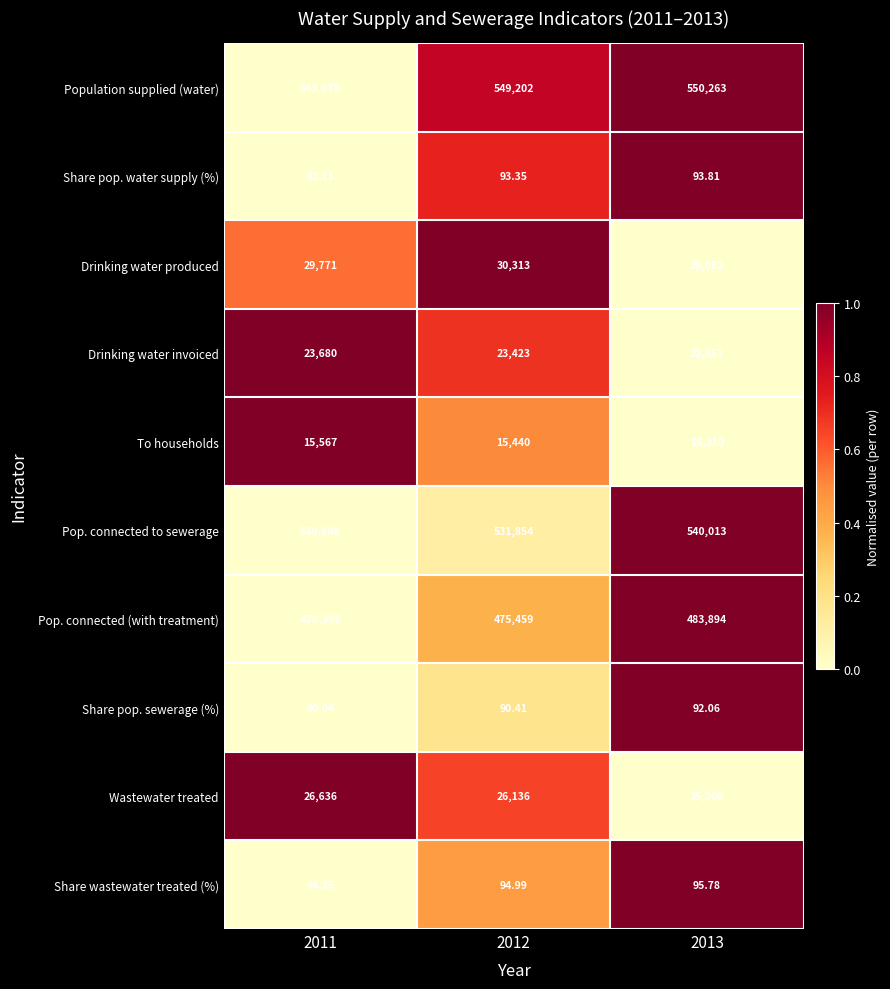

Rank the series by their maximum value, from lowest to highest.

Share pop. sewerage (%), Share pop. water supply (%), Share wastewater treated (%), To households, Drinking water invoiced, Wastewater treated, Drinking water produced, Pop. connected (with treatment), Pop. connected to sewerage, Population supplied (water)